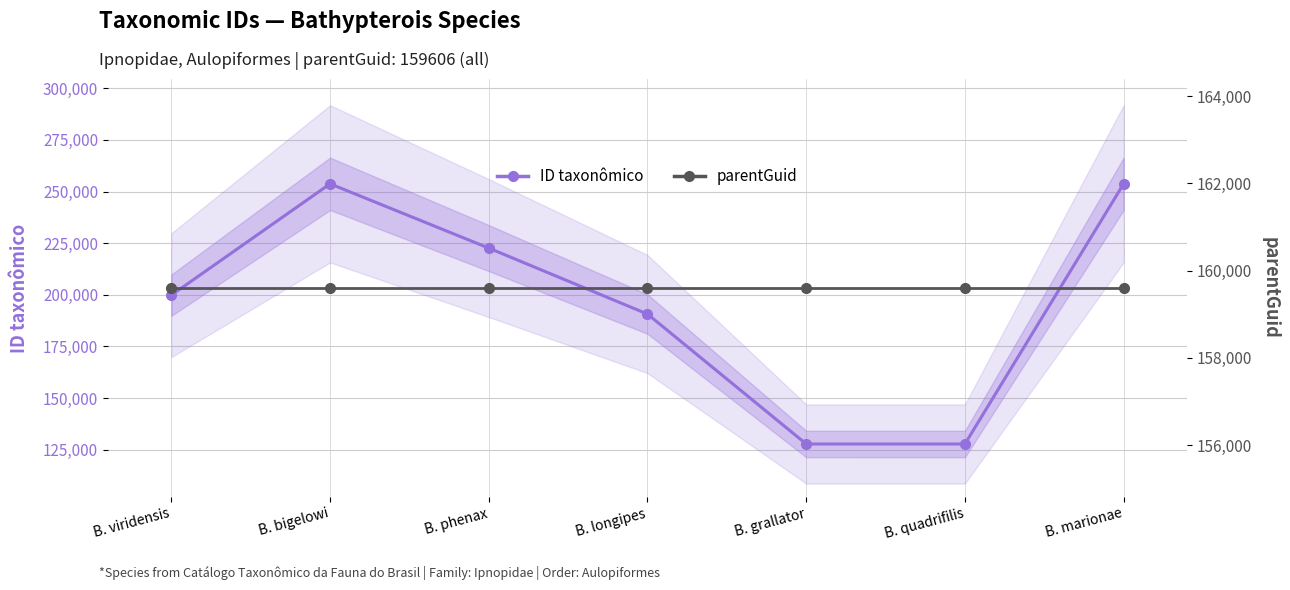

At which category does the chart reach its minimum across all series?

B. quadrifilis